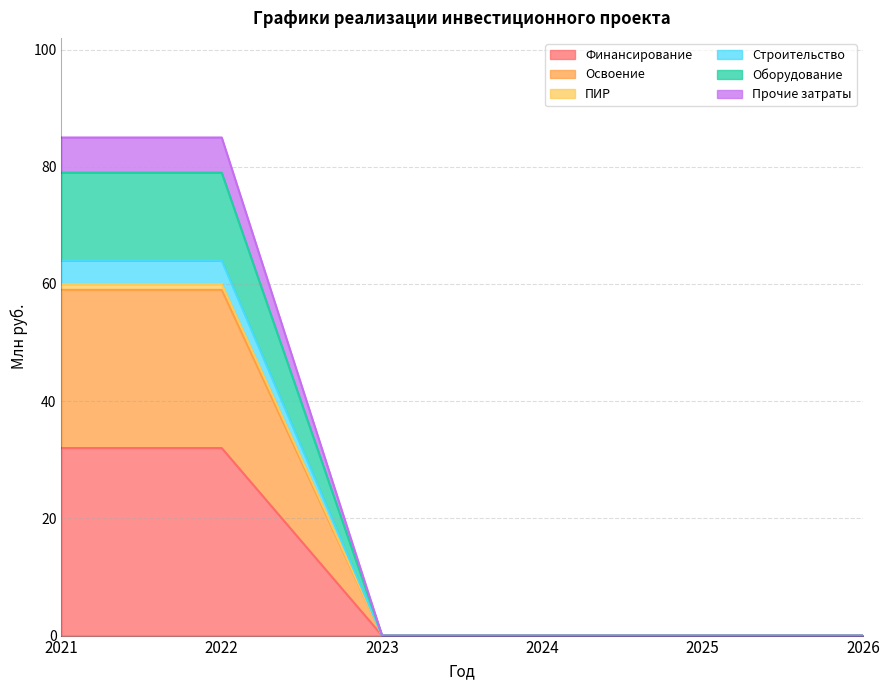

True or false: Освоение and Прочие затраты intersect in this chart.

False